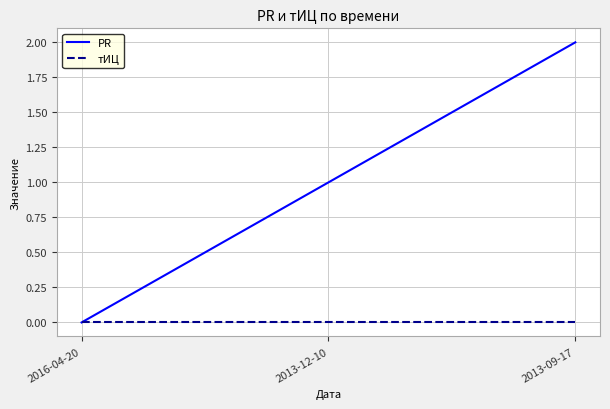

Rank the series by their maximum value, from lowest to highest.

тИЦ, PR